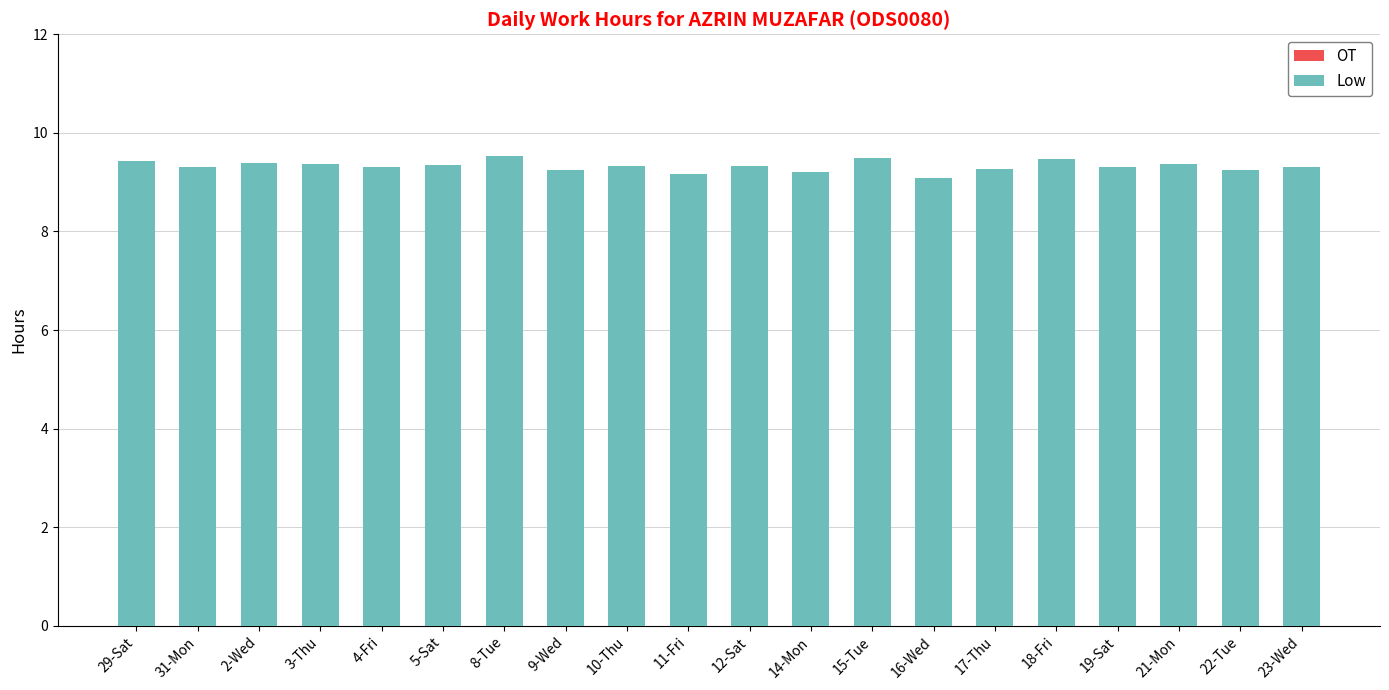

What is the average value?

9.3